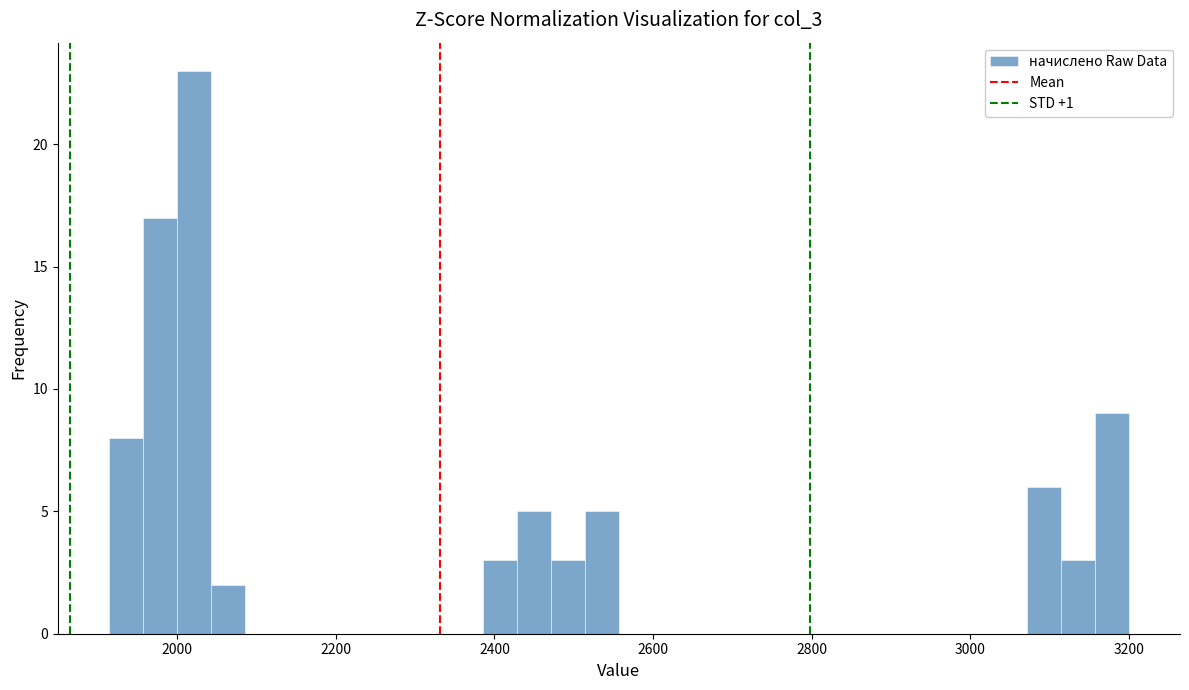

Read against the x-axis, roughly where is the centre of the tallest bar?

2020